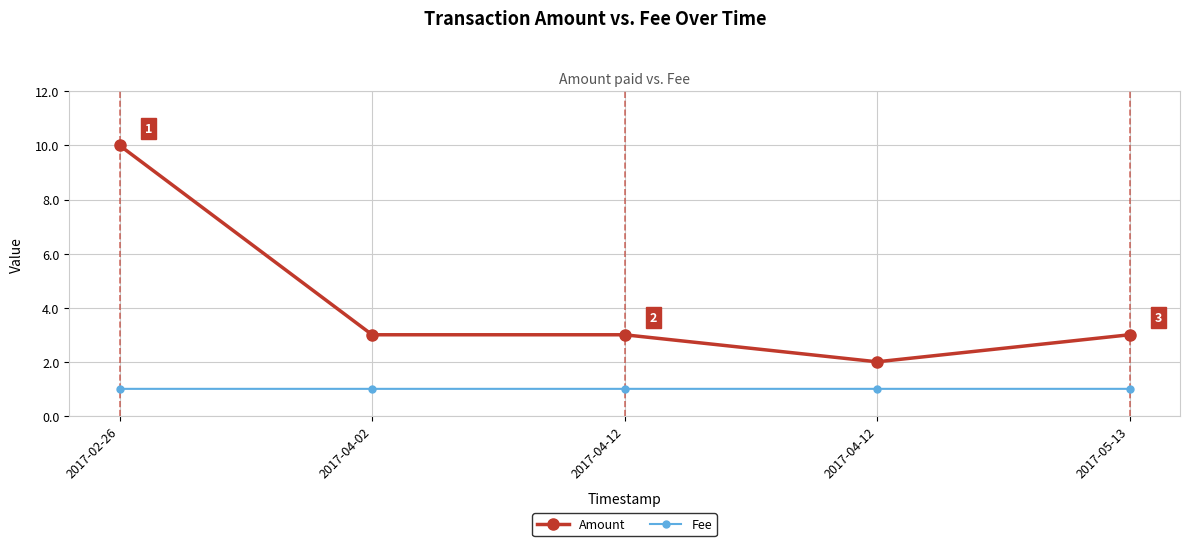

What is the difference between the maximum and minimum values in the Amount series?

8.0